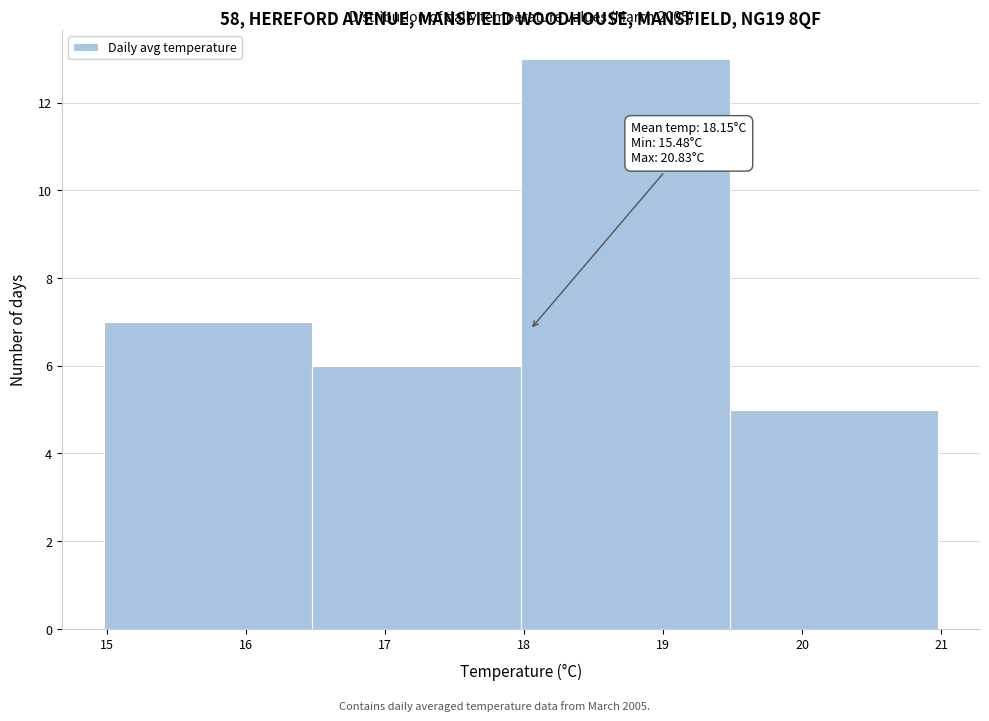

Which range on the x-axis has the tallest bar?

18.0 to 19.5